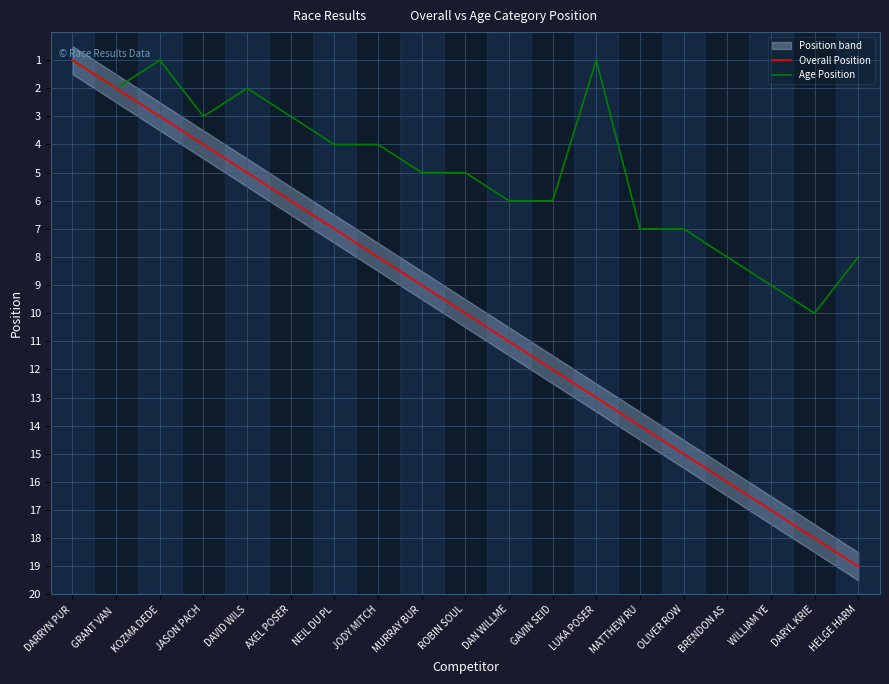

Between NEIL DU PL and OLIVER ROW, which is larger?

OLIVER ROW